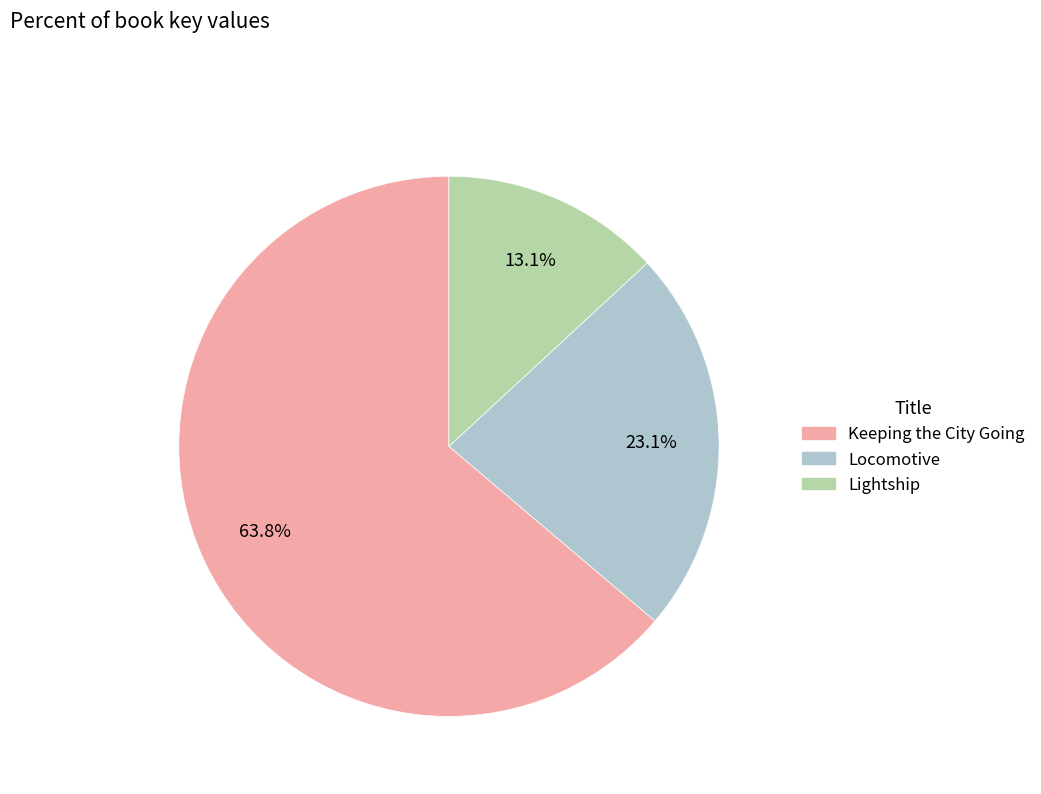

How many slices are in this pie chart?

3